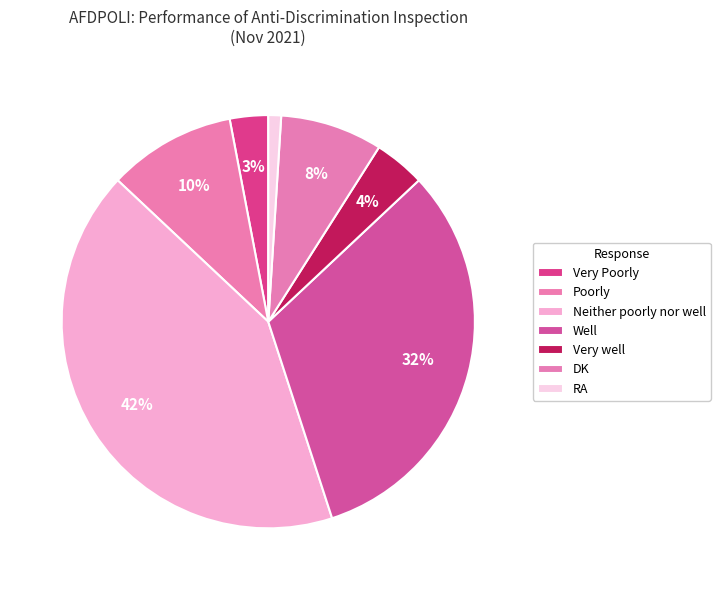

To the nearest percent, what is the combined percentage of Very Poorly and RA?

4%